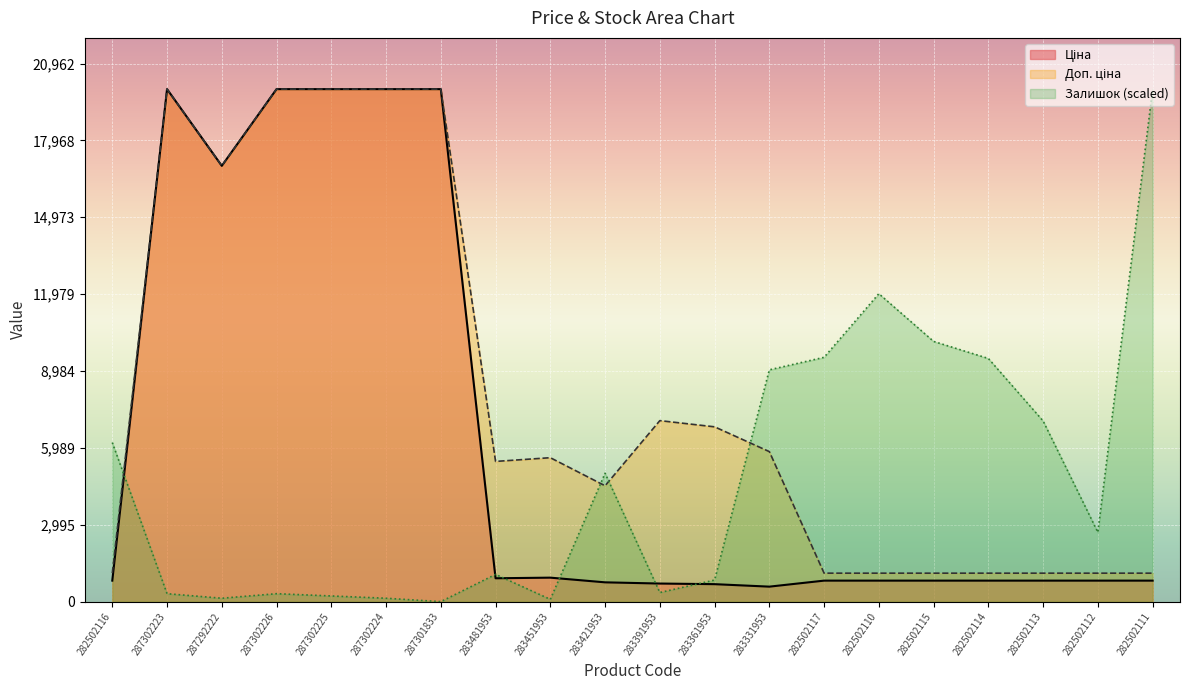

What is the value of the Залишок point at the 8th from the left?

1062.4